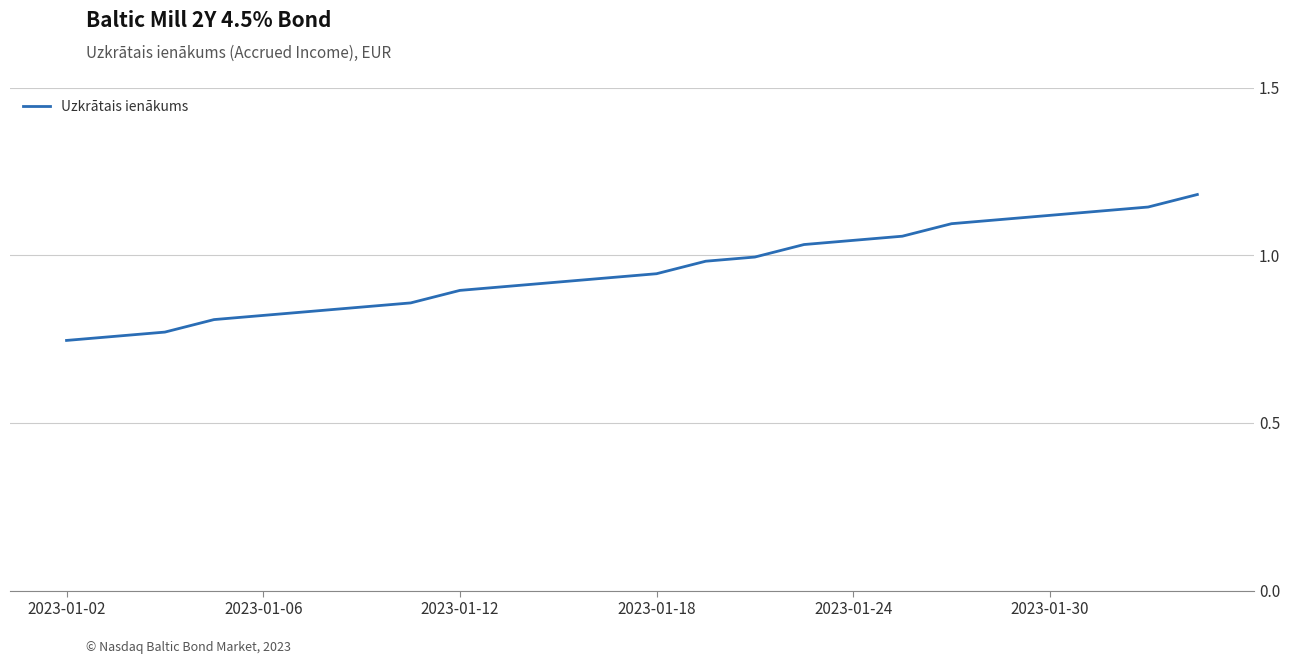

What is the difference between the maximum and minimum values?

0.4